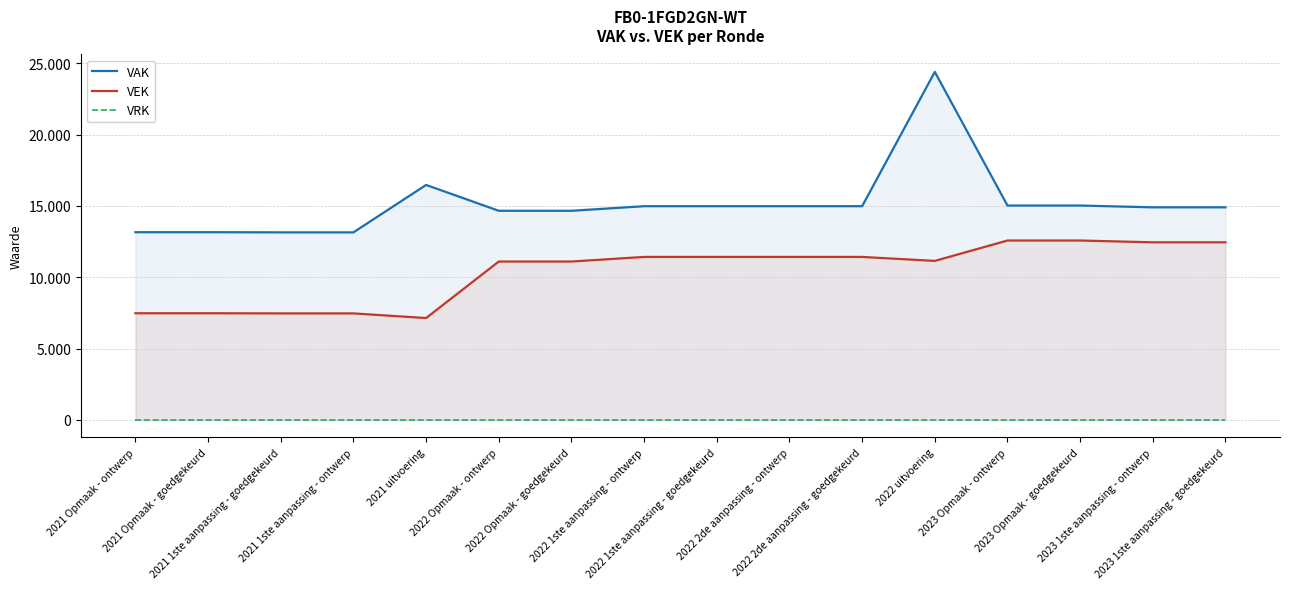

How many lines are shown in the chart?

3